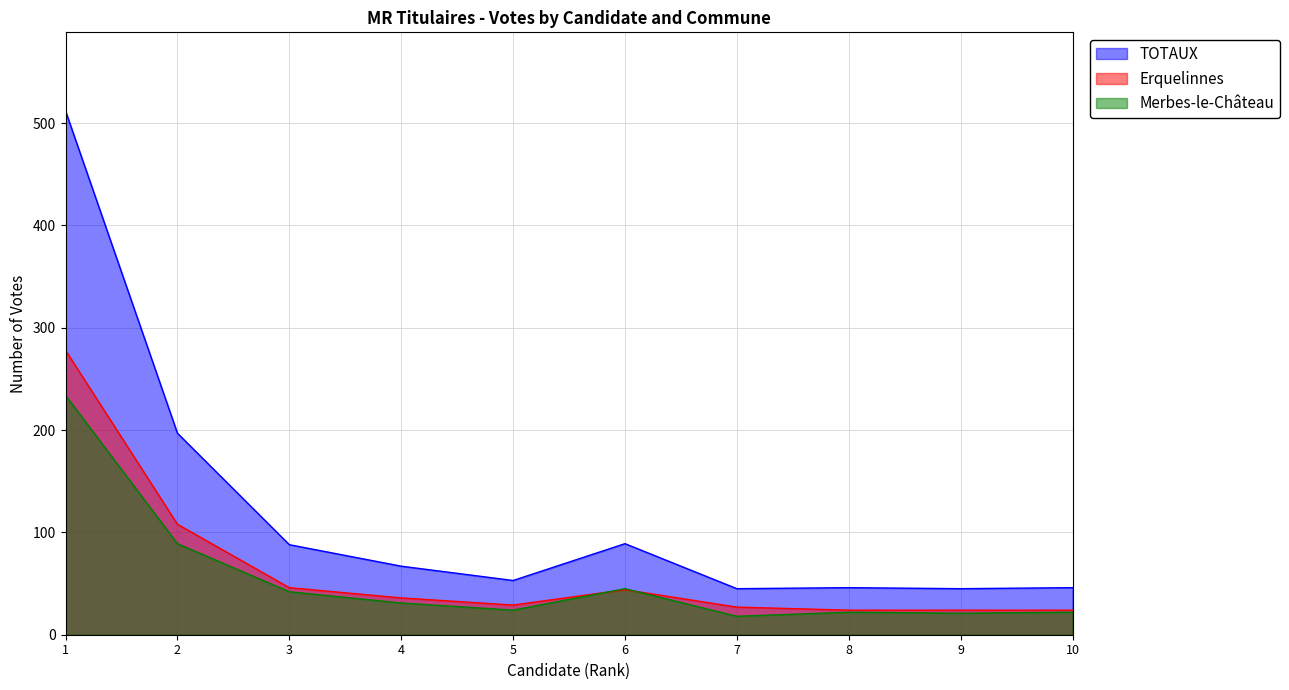

Is the value of Erquelinnes at 9 greater than the value of TOTAUX at 6?

No